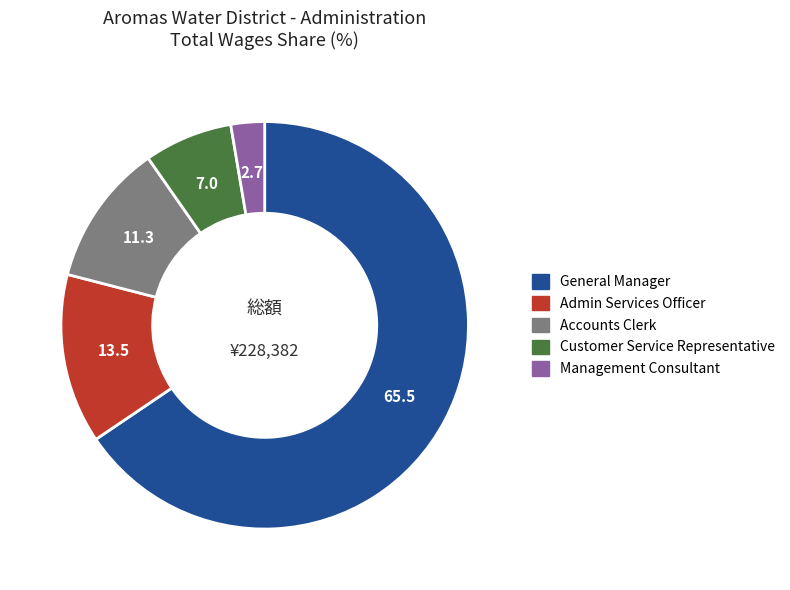

Is there any slice that represents more than half of the pie?

Yes